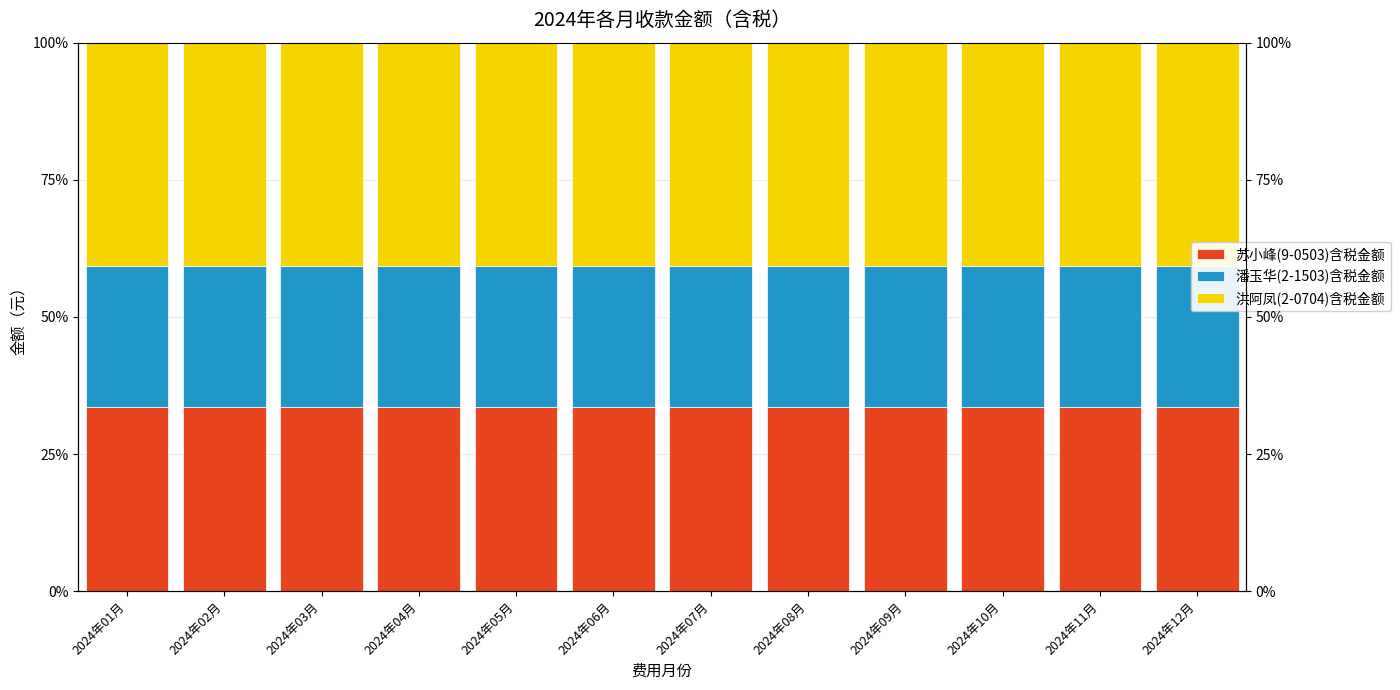

What are all the series names shown in the legend?

苏小峰(9-0503)含税金额, 潘玉华(2-1503)含税金额, 洪阿凤(2-0704)含税金额